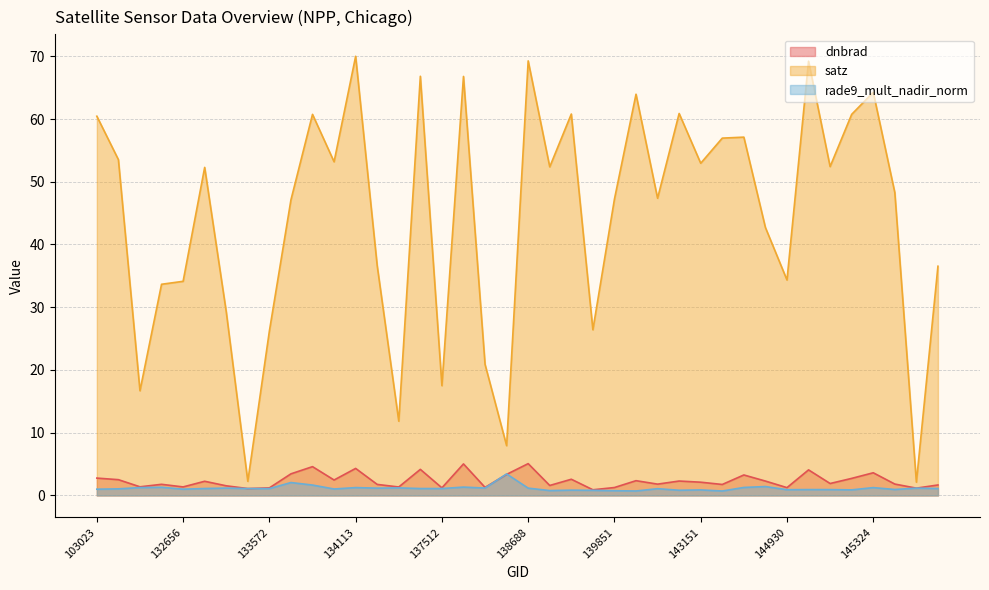

Which series changed the most between 132656 and 134308?

satz